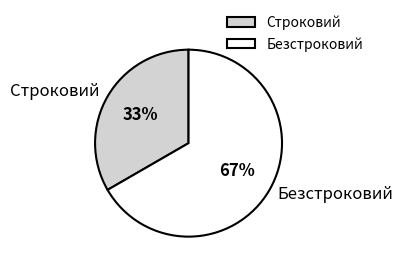

Which slice represents more than half of the pie?

Безстроковий